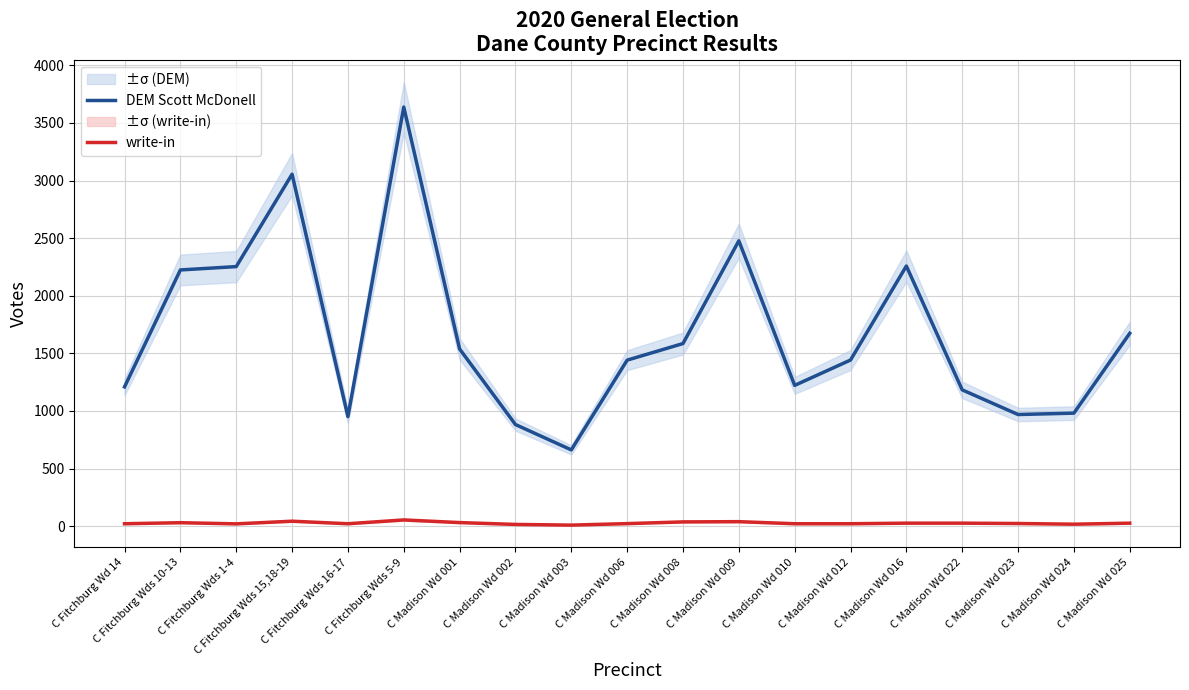

At which category does the chart reach its peak across all series?

C Fitchburg Wds 5-9